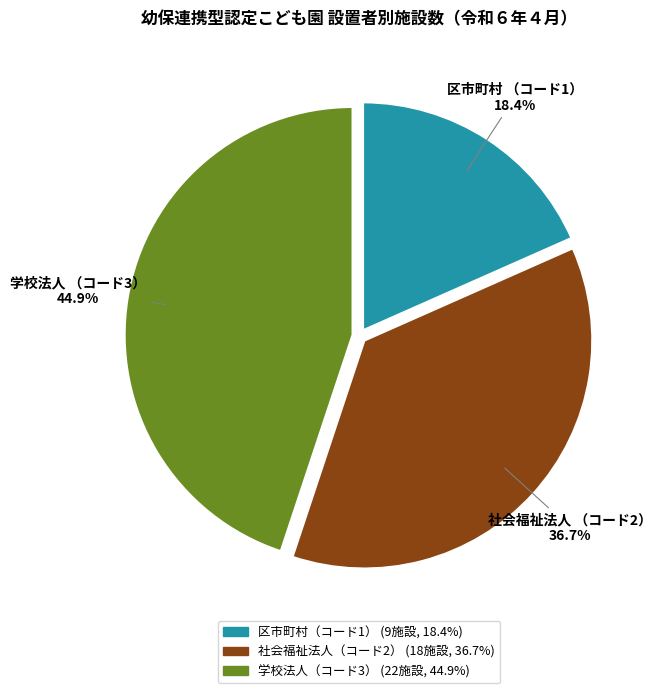

Does any single category account for the majority?

No